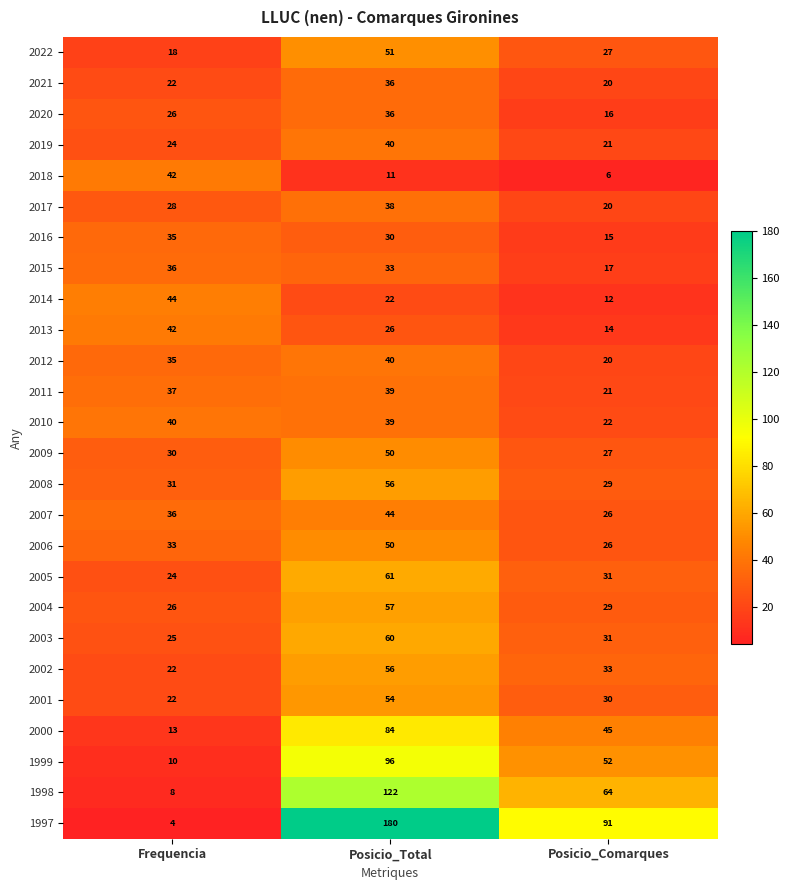

At which label is 2020 closest to 26?

Frequencia